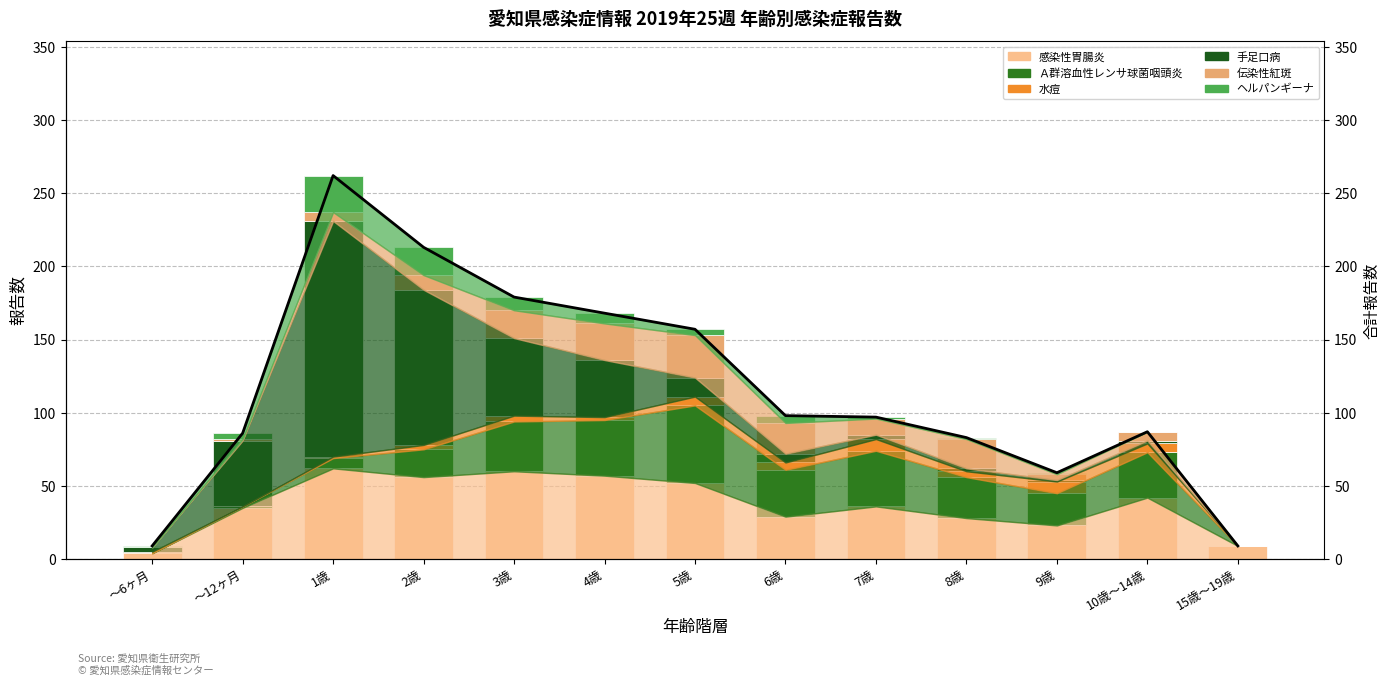

Is it true that ヘルパンギーナ equals 9 at 3歳?

True